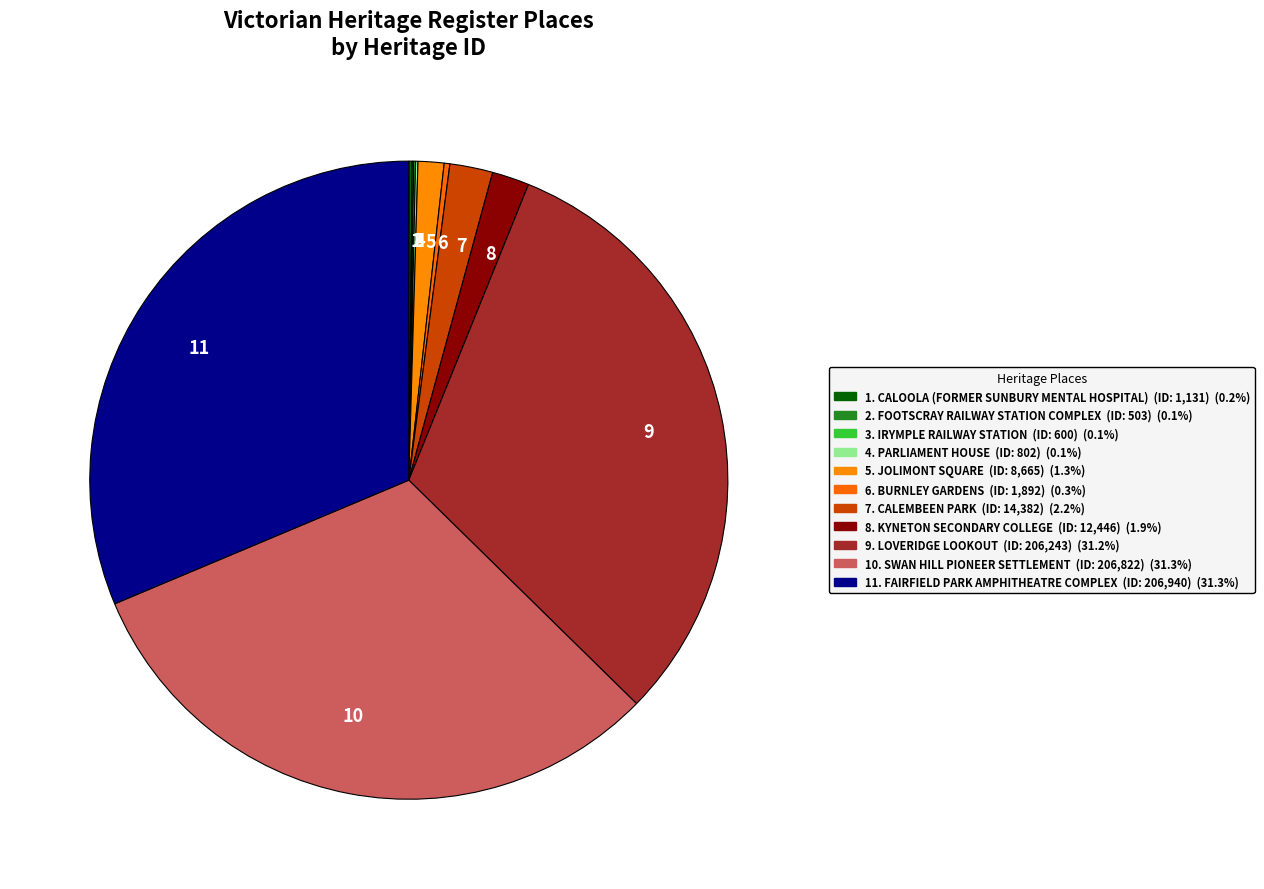

Does any single category account for the majority?

No